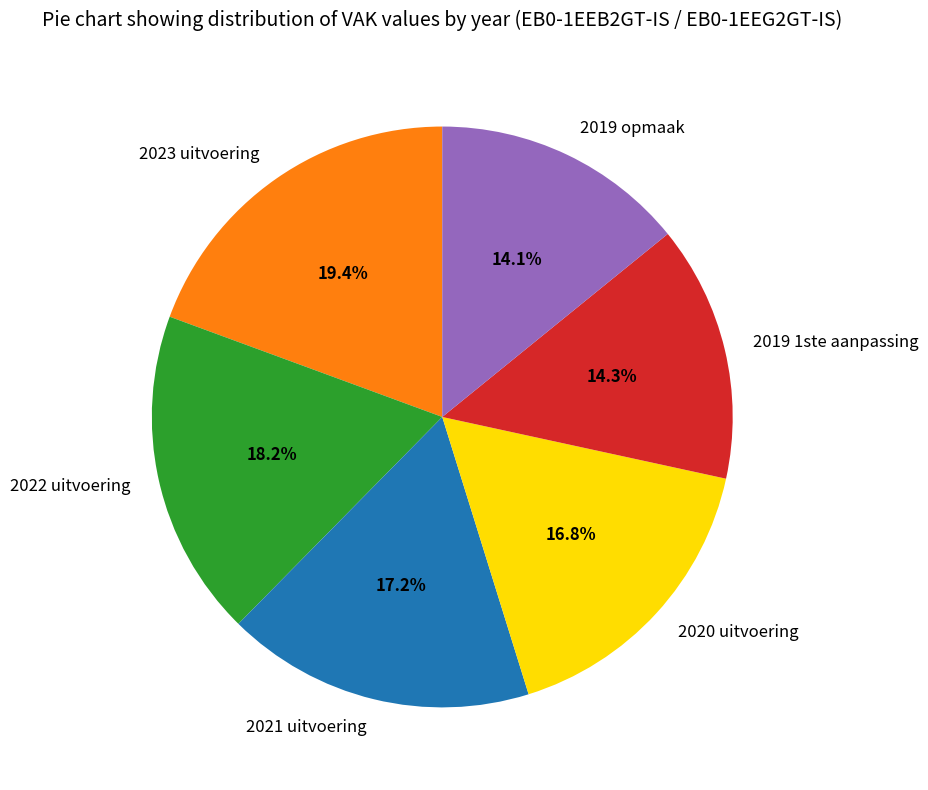

Is 2019 opmaak the majority of the pie?

No